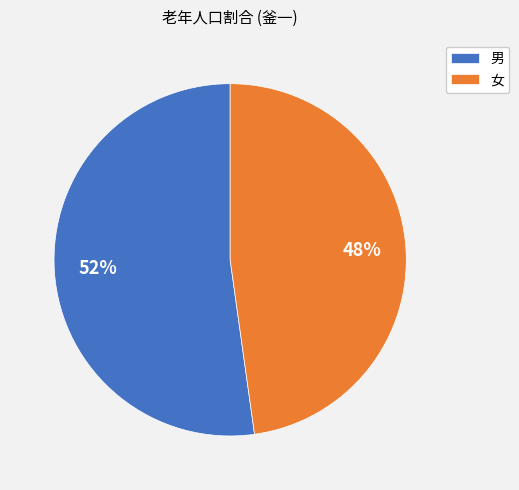

To the nearest percent, what is the difference between the 女 and 男 slice percentages?

4%